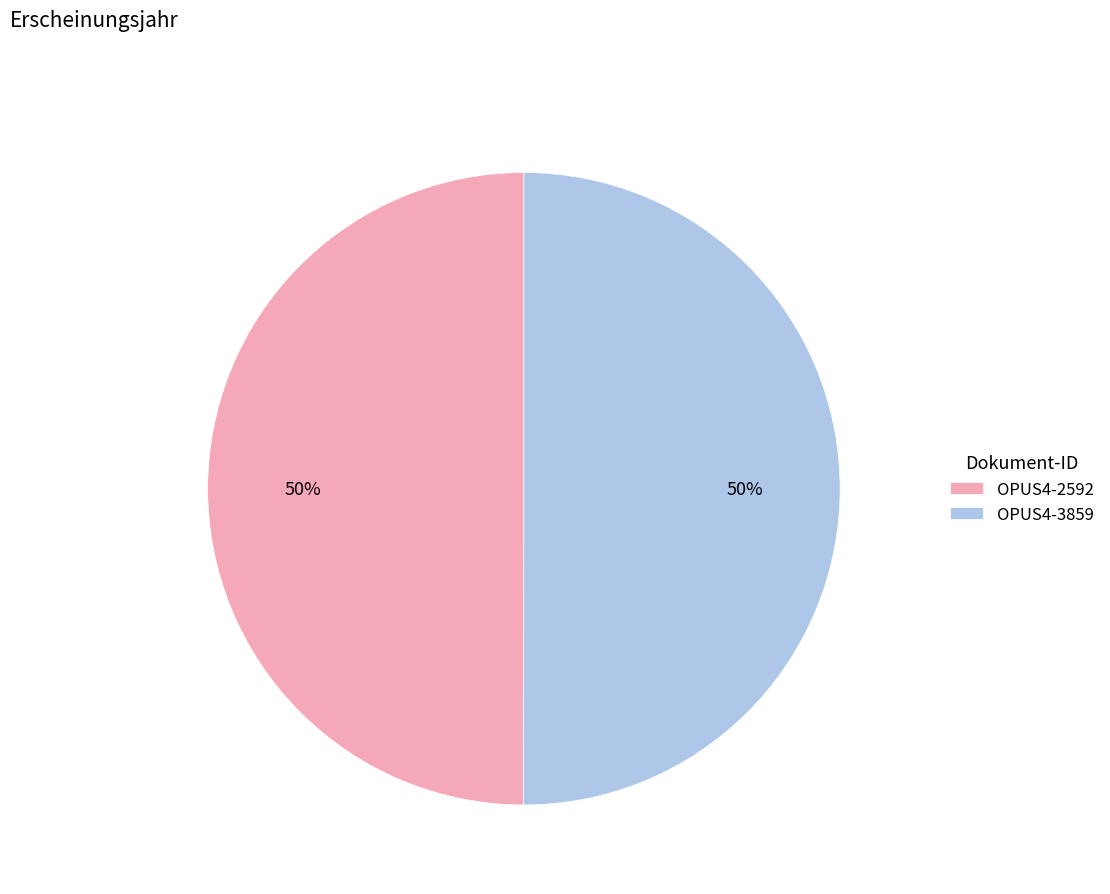

To the nearest percent, what portion does OPUS4-2592 represent?

50%